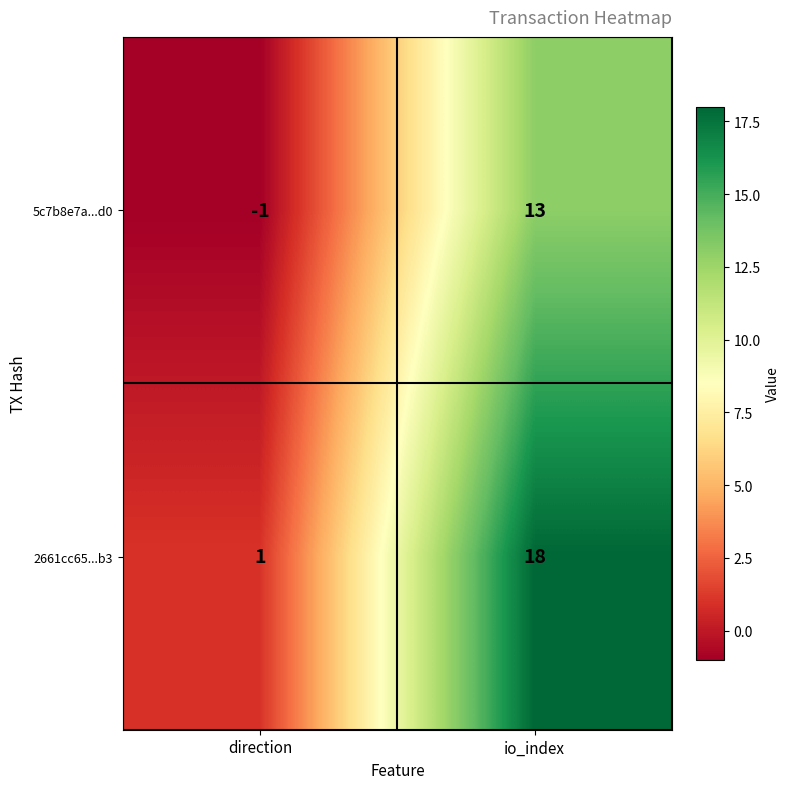

At which label is 5c7b8e7a...d0 closest to 6?

direction